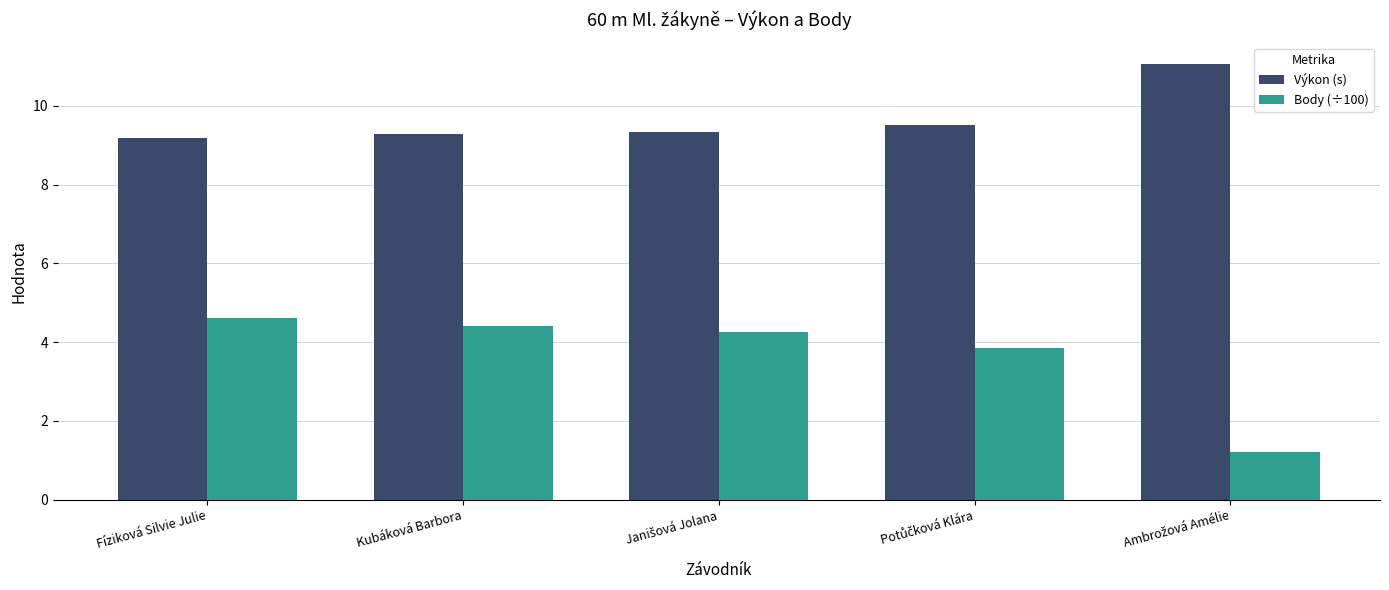

The Body (÷100) series shows 4.6 at Fíziková Silvie Julie. True or false?

True